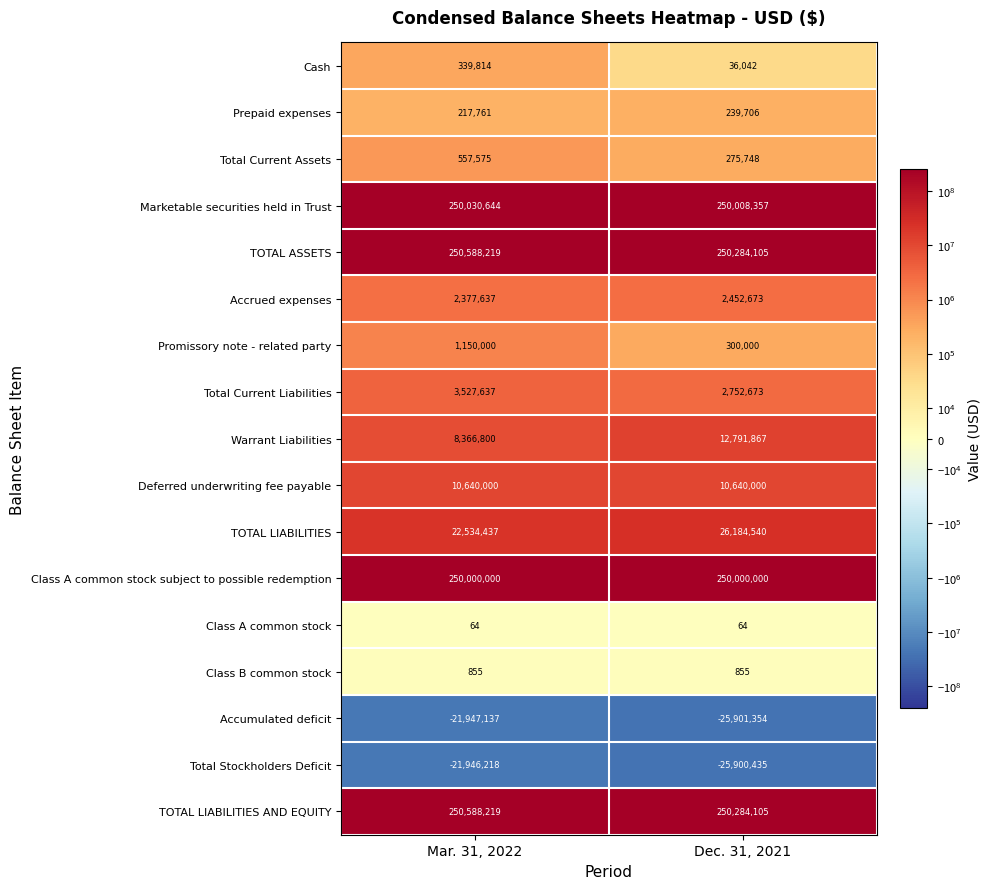

The TOTAL LIABILITIES AND EQUITY series shows 250588219 at Mar. 31, 2022. True or false?

True